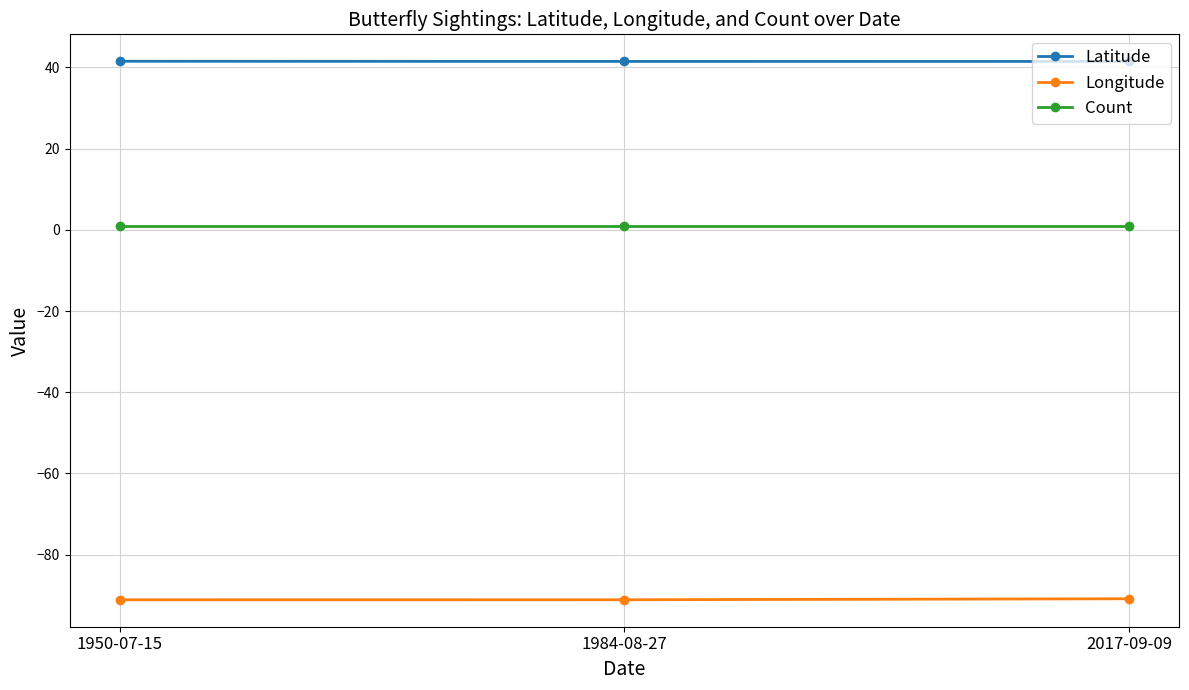

The Latitude series shows 41.5 at 2017-09-09. True or false?

True